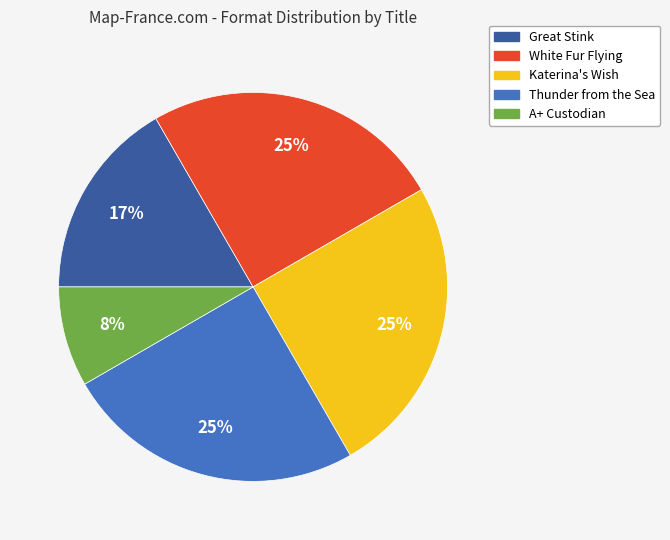

Is there a majority slice in this chart?

No